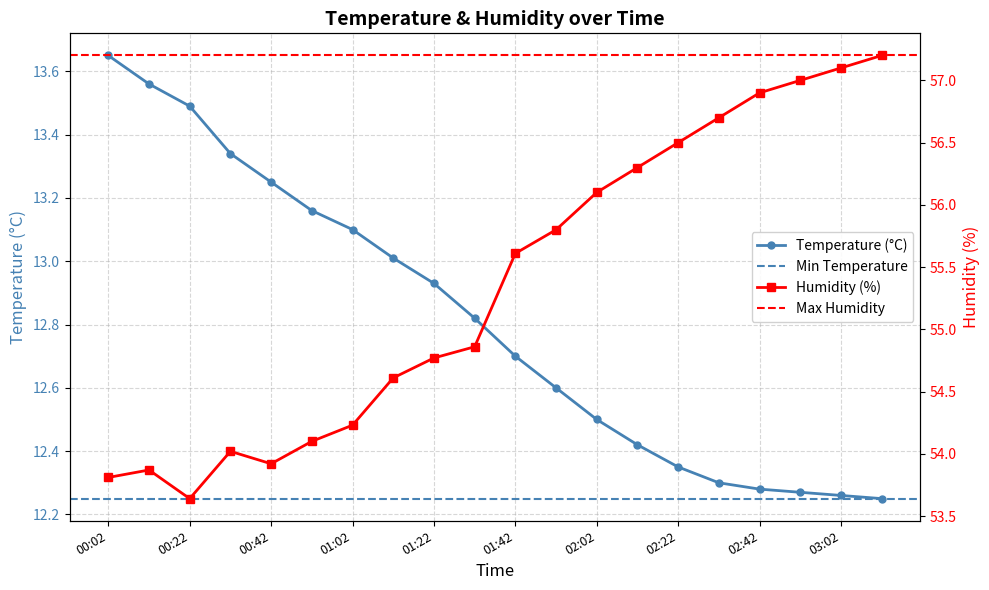

In humidity, how many points are lower than both neighbors (excluding endpoints)?

2